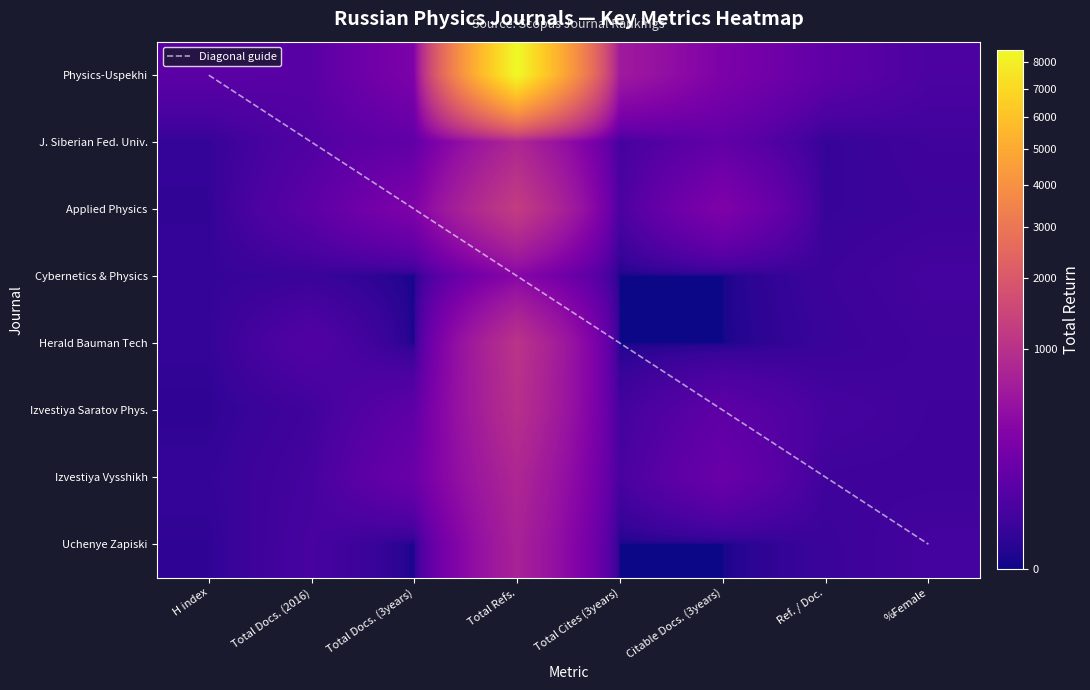

What is the difference between the maximum and second lowest values in the Uchenye Zapiski Kazanskogo Universiteta series?

717